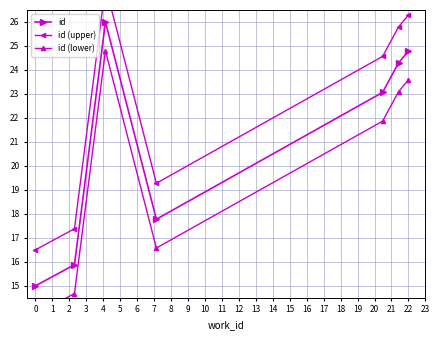

Is it true that id equals 24.8 at 22?

True